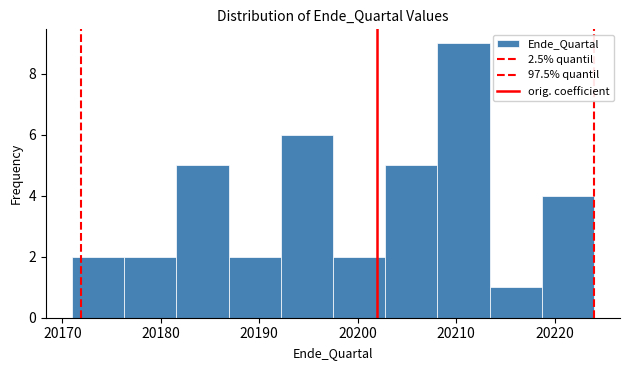

What is the height of the bar covering 20171.0 to 20176.3 on the x-axis? Neither the bar edges nor the heights are printed on the chart, so give them approximately, as read against the axes.

2